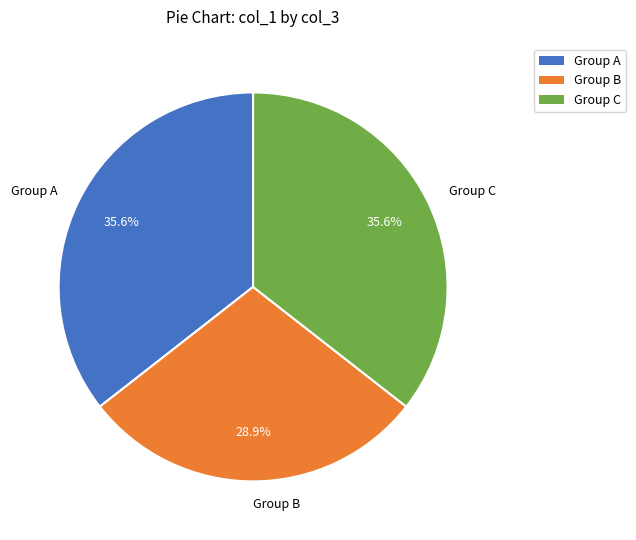

What is the ratio of the value at Group C to the value at Group A?

1.0